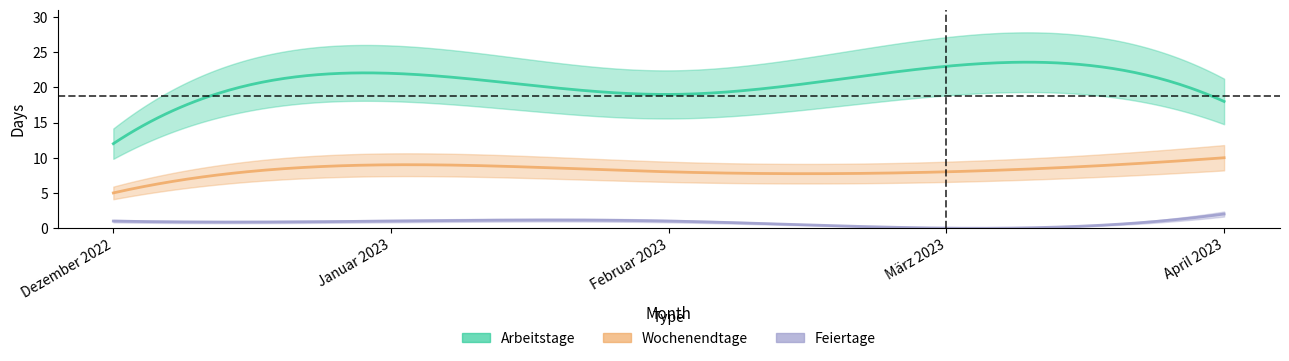

What is the sum of the Arbeitstage values at April 2023 and Januar 2023?

40